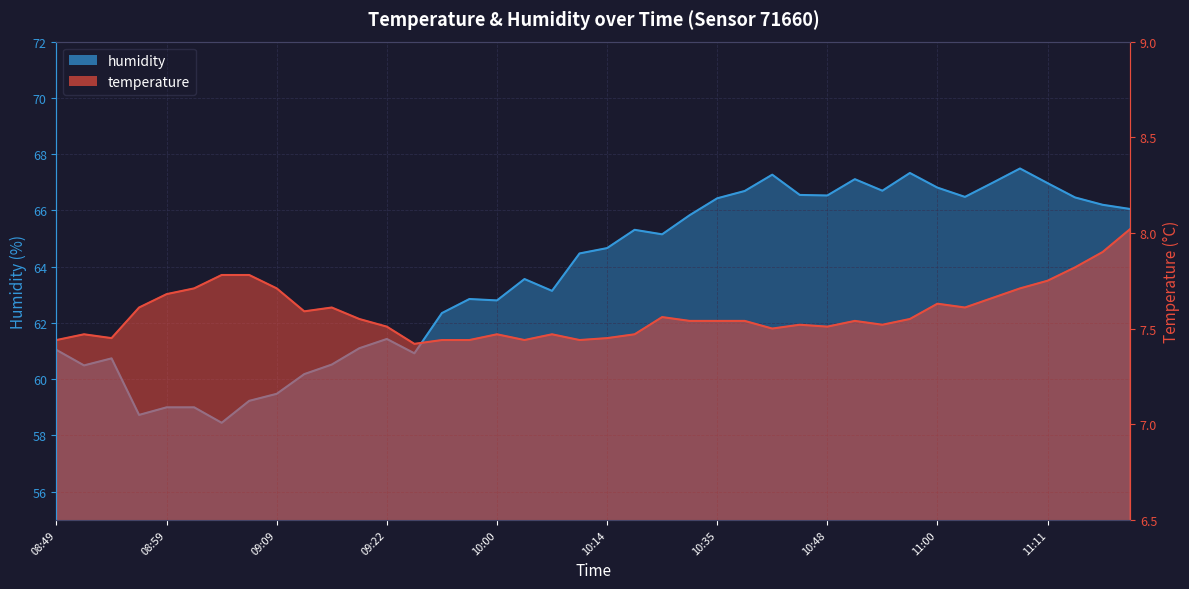

Reading left to right, list all the values displayed in this chart.

temperature: 08:49=7.4	08:52=7.5	08:54=7.5	08:57=7.6	08:59=7.7	09:02=7.7	09:04=7.8	09:07=7.8	09:09=7.7	09:14=7.6	09:17=7.6	09:19=7.5	09:22=7.5	09:24=7.4	09:54=7.4	09:57=7.4	10:00=7.5	10:02=7.4	10:05=7.5	10:11=7.4	10:14=7.5	10:21=7.5	10:29=7.6	10:32=7.5	10:35=7.5	10:37=7.5	10:42=7.5	10:45=7.5	10:48=7.5	10:51=7.5	10:53=7.5	10:55=7.5	11:00=7.6	11:03=7.6	11:06=7.7	11:08=7.7	11:11=7.8	11:14=7.8	11:16=7.9	11:19=8.0
humidity: 08:49=61.0	08:52=60.5	08:54=60.7	08:57=58.7	08:59=59.0	09:02=59.0	09:04=58.5	09:07=59.2	09:09=59.5	09:14=60.2	09:17=60.5	09:19=61.1	09:22=61.4	09:24=60.9	09:54=62.4	09:57=62.9	10:00=62.8	10:02=63.6	10:05=63.1	10:11=64.5	10:14=64.7	10:21=65.3	10:29=65.2	10:32=65.8	10:35=66.4	10:37=66.7	10:42=67.3	10:45=66.5	10:48=66.5	10:51=67.1	10:53=66.7	10:55=67.3	11:00=66.8	11:03=66.5	11:06=67.0	11:08=67.5	11:11=67.0	11:14=66.5	11:16=66.2	11:19=66.0